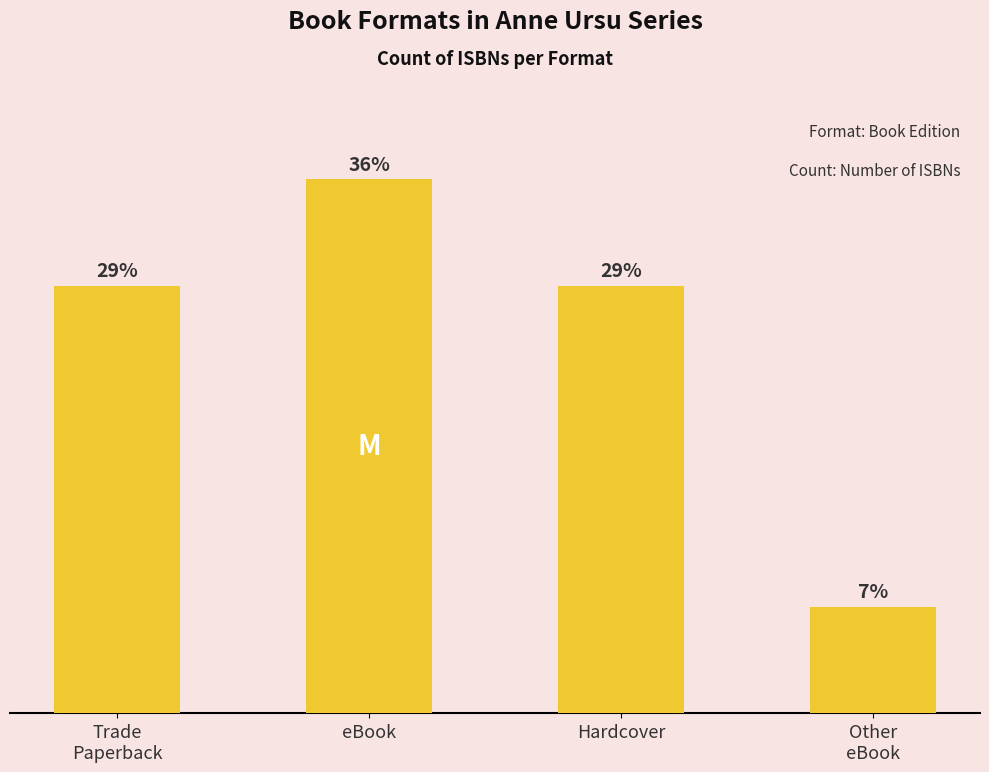

What value does the data have at Trade
Paperback?

4